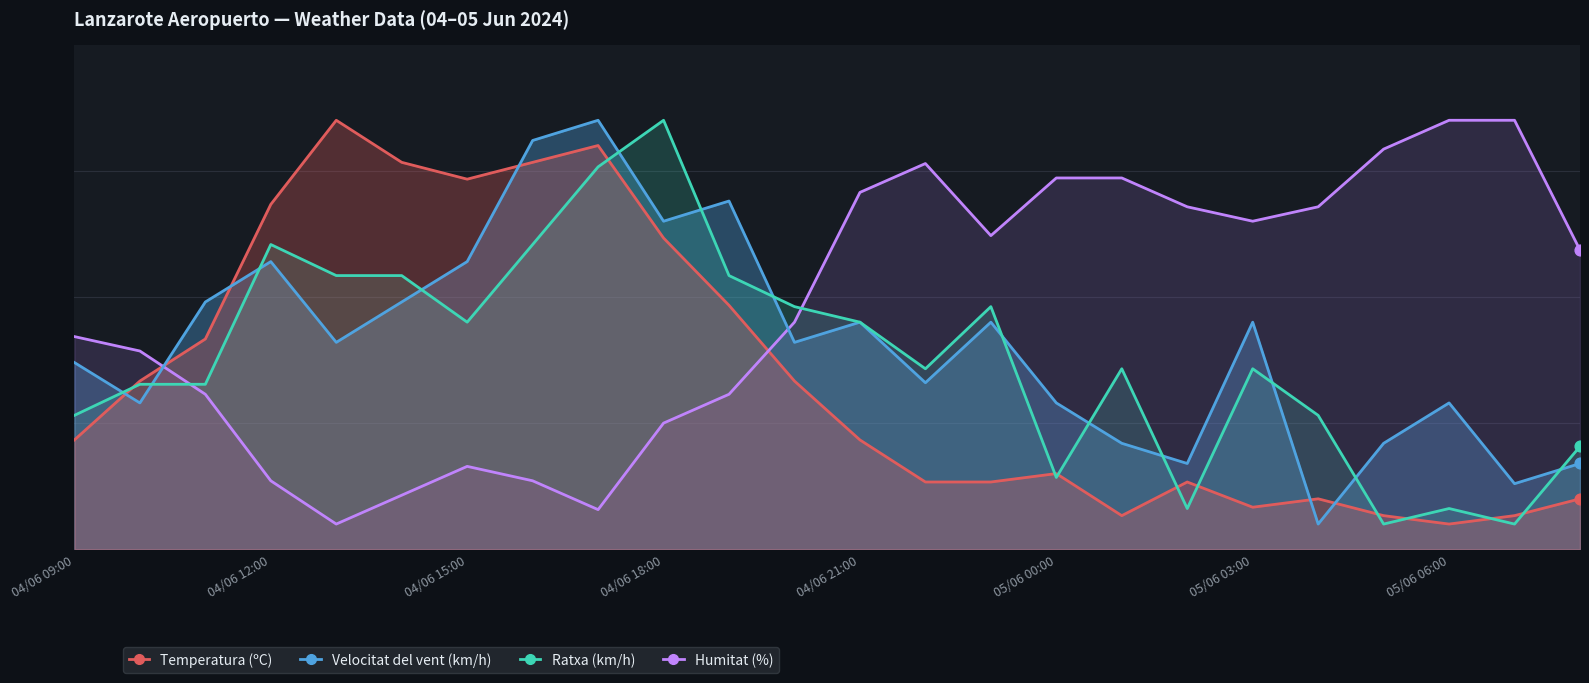

Which series has the largest Y range (max minus min)?

Temperatura (ºC)